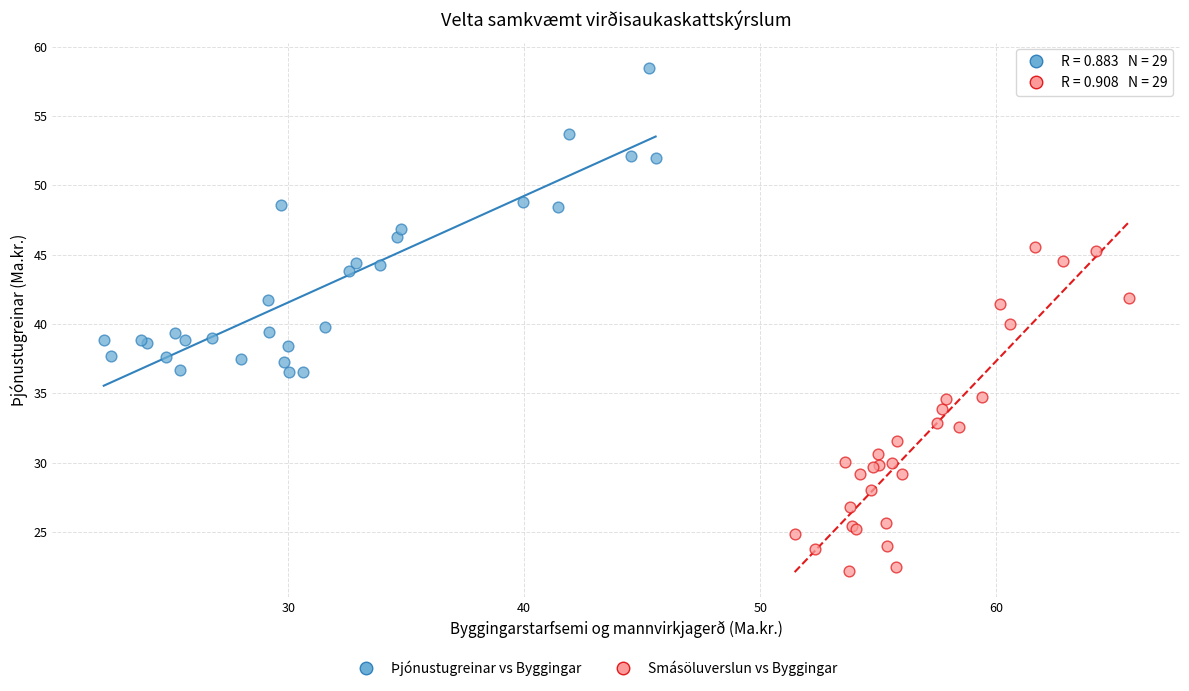

Which series reaches the minimum Y coordinate?

Smásöluverslun vs Byggingar